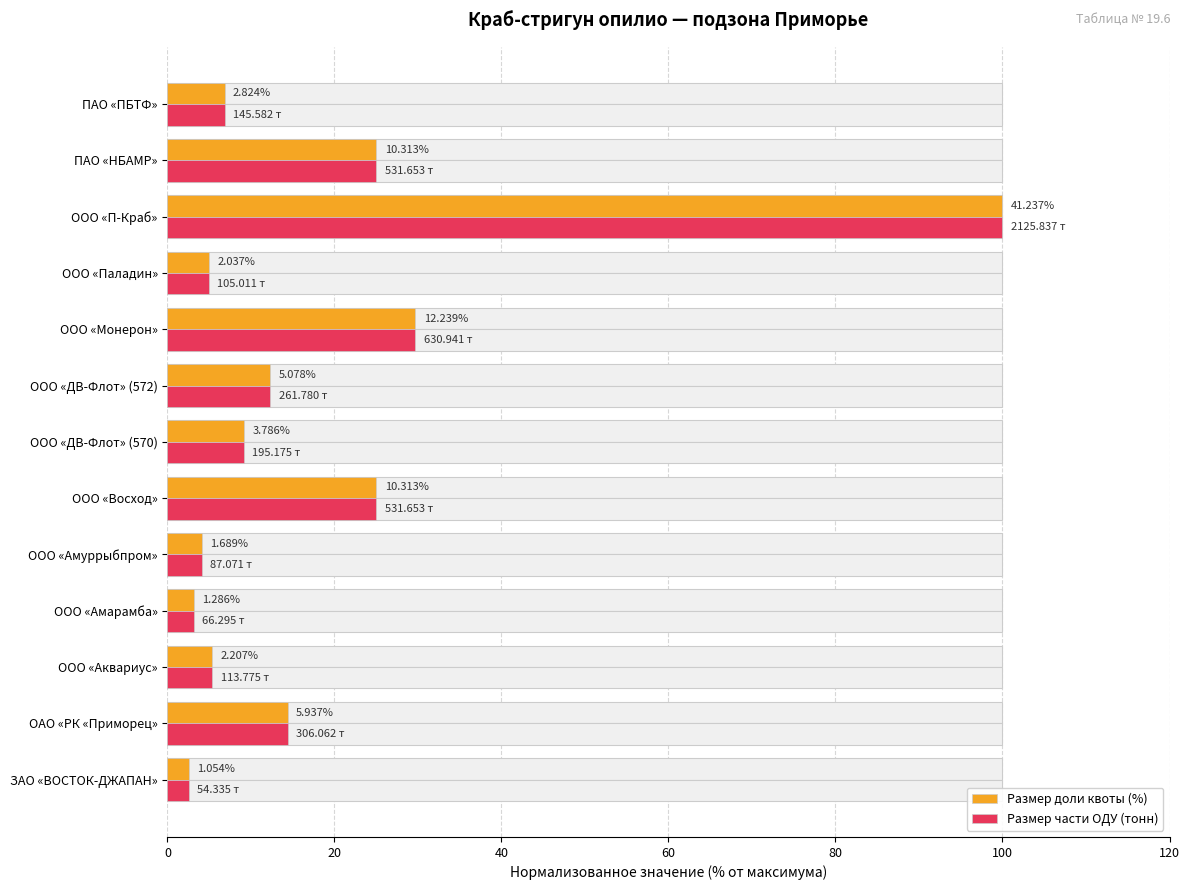

Between ОАО «РК «Приморец» and ООО «Паладин», which series saw the biggest shift?

Размер доли квоты (%)